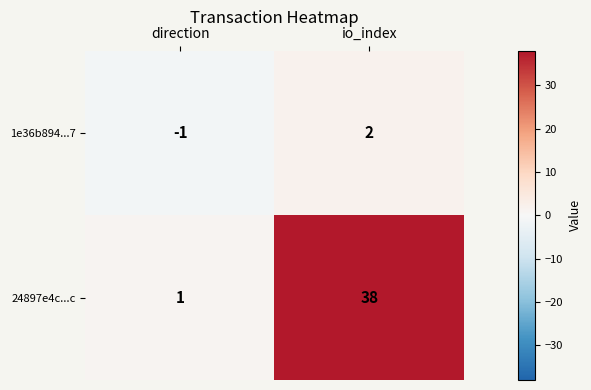

The 24897e4c...c series shows 1 at direction. True or false?

True